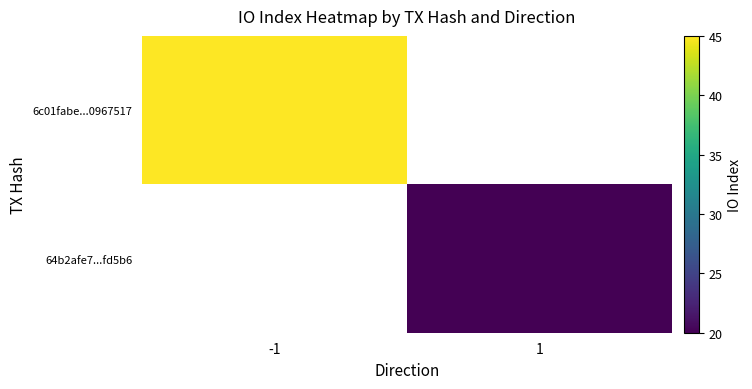

Rank the series by their maximum value, from highest to lowest.

6c01fabe...0967517, 64b2afe7...fd5b6